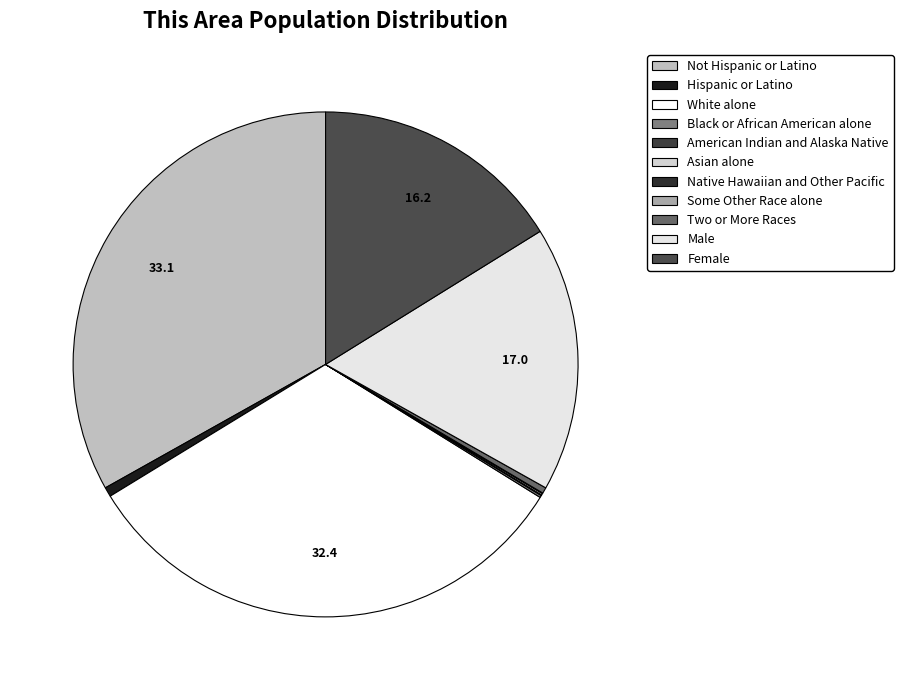

The American Indian and Alaska Native slice represents 1% of the pie. True or false?

False